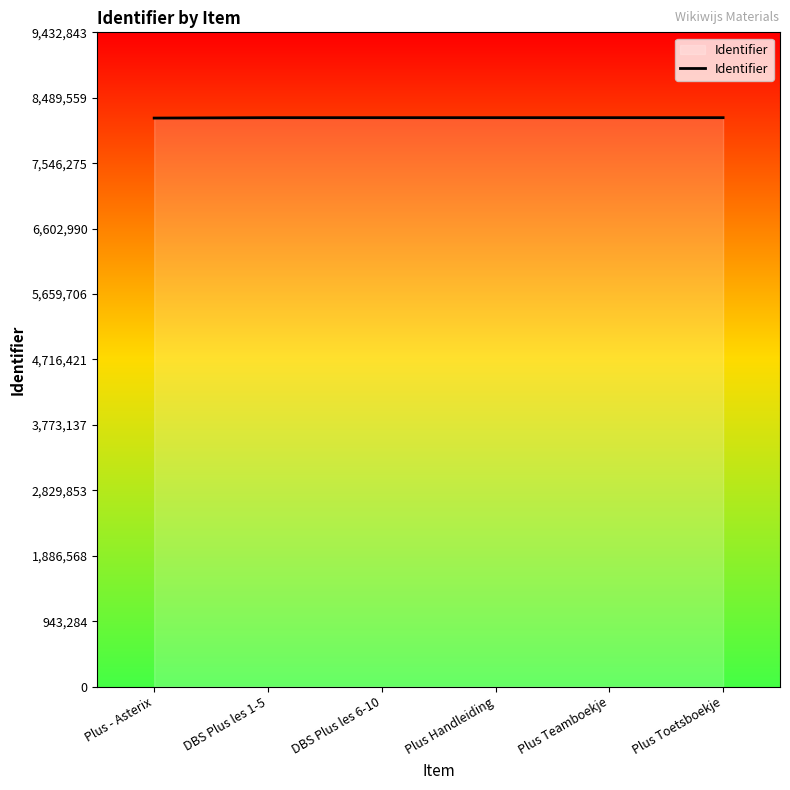

Is it true that the value at Plus Teamboekje is 3843777?

False